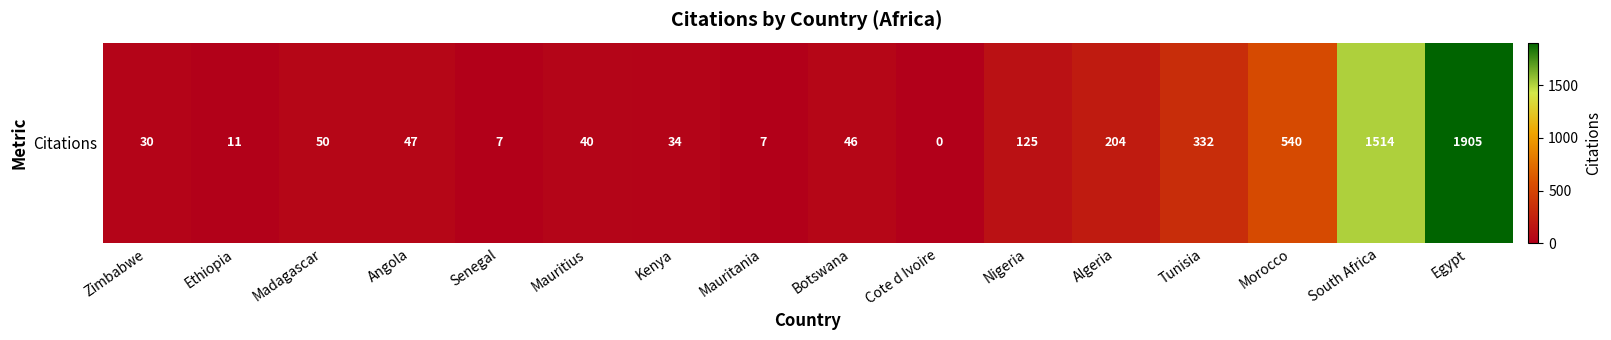

Reading right to left, transcribe all the data shown in this chart.

Egypt=1905	South Africa=1514	Morocco=540	Tunisia=332	Algeria=204	Nigeria=125	Cote d Ivoire=0	Botswana=46	Mauritania=7	Kenya=34	Mauritius=40	Senegal=7	Angola=47	Madagascar=50	Ethiopia=11	Zimbabwe=30